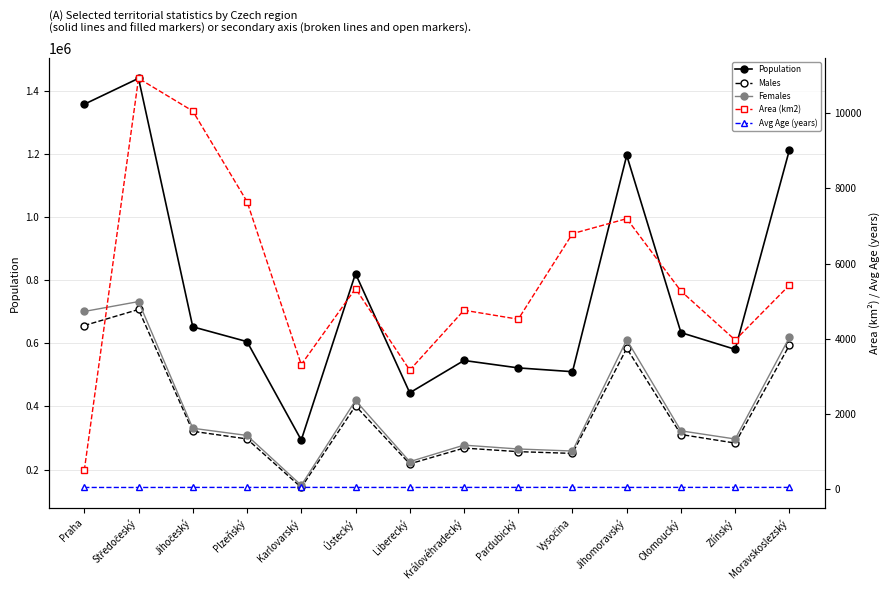

Is the value of Females at Olomoucký greater than the value of Males at Moravskoslezský?

No